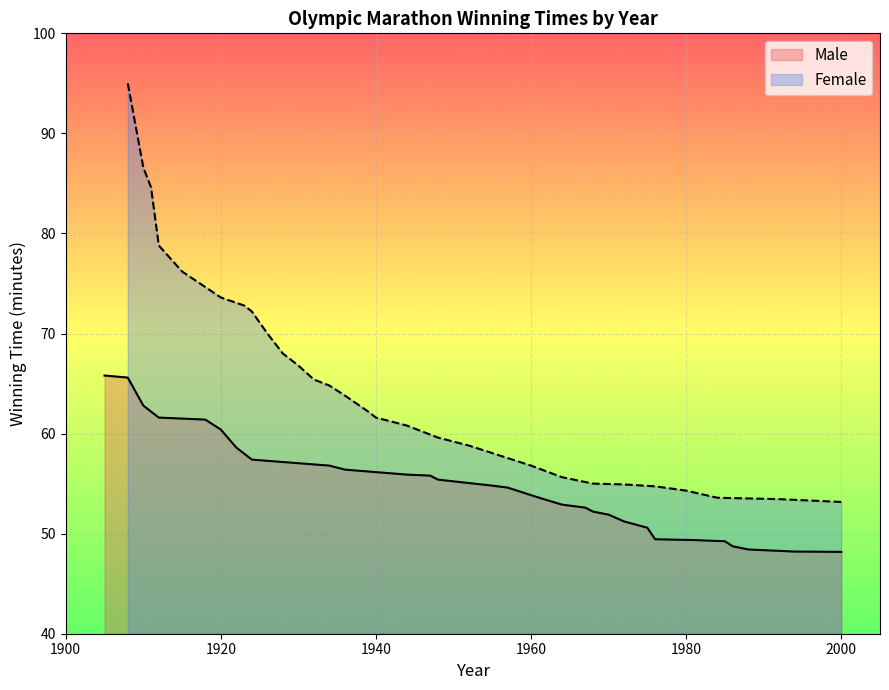

What are all the series names shown in the legend?

Male, Female